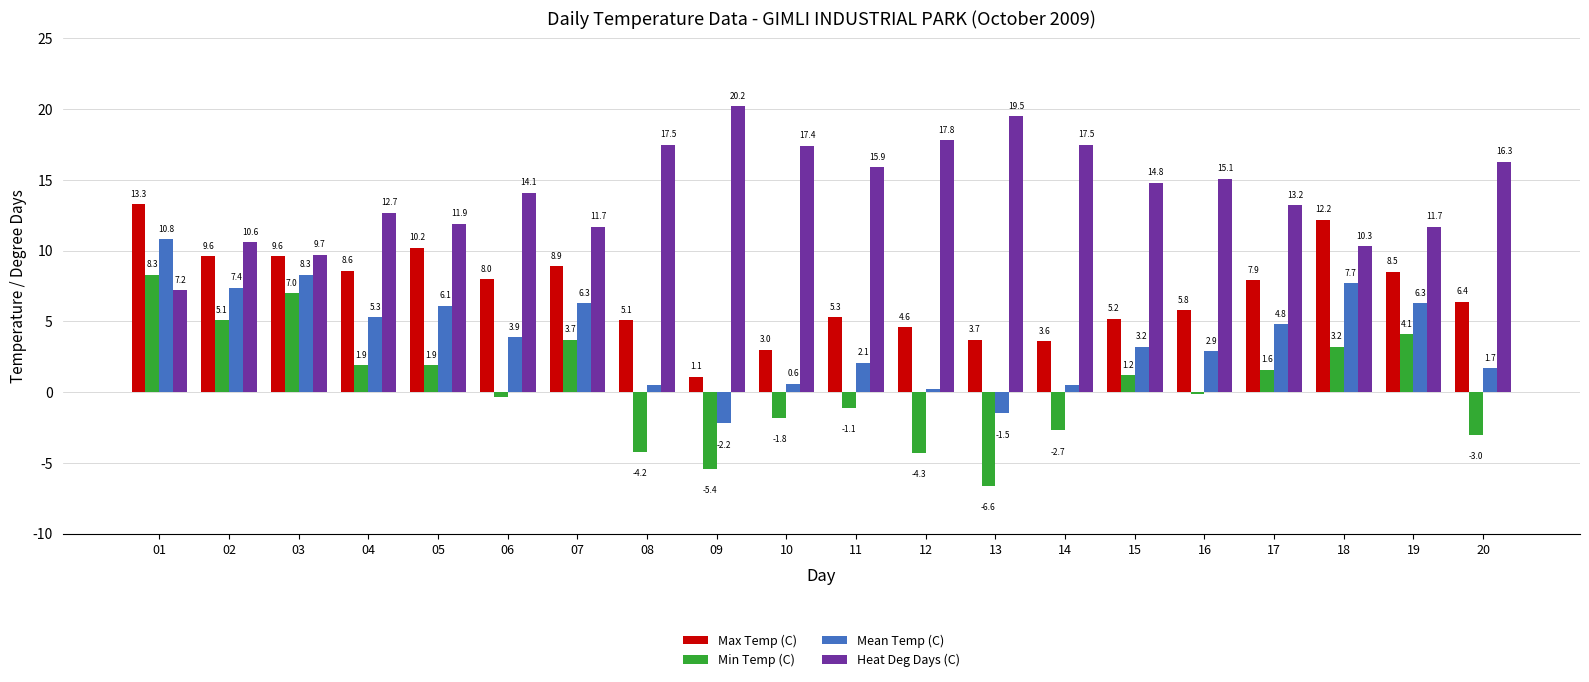

The Heat Deg Days (C) series shows 9.7 at 03. True or false?

True